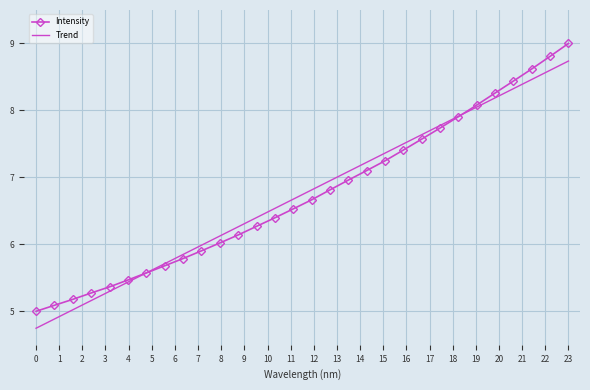

Which series ends up on top after the final intersection of Trend and Intensity?

Intensity